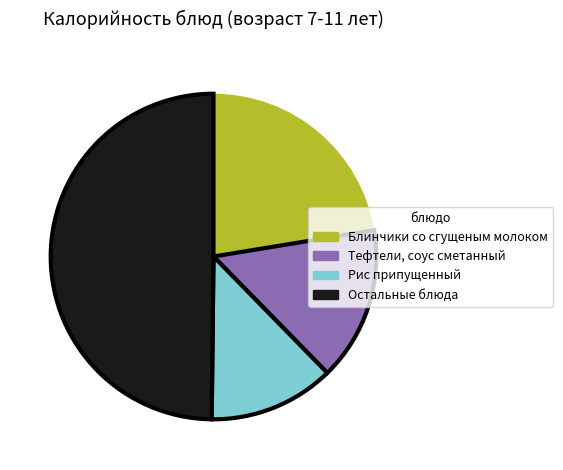

What is the ratio of the value at Блинчики со сгущеным молоком to the value at Тефтели, соус сметанный?

1.5